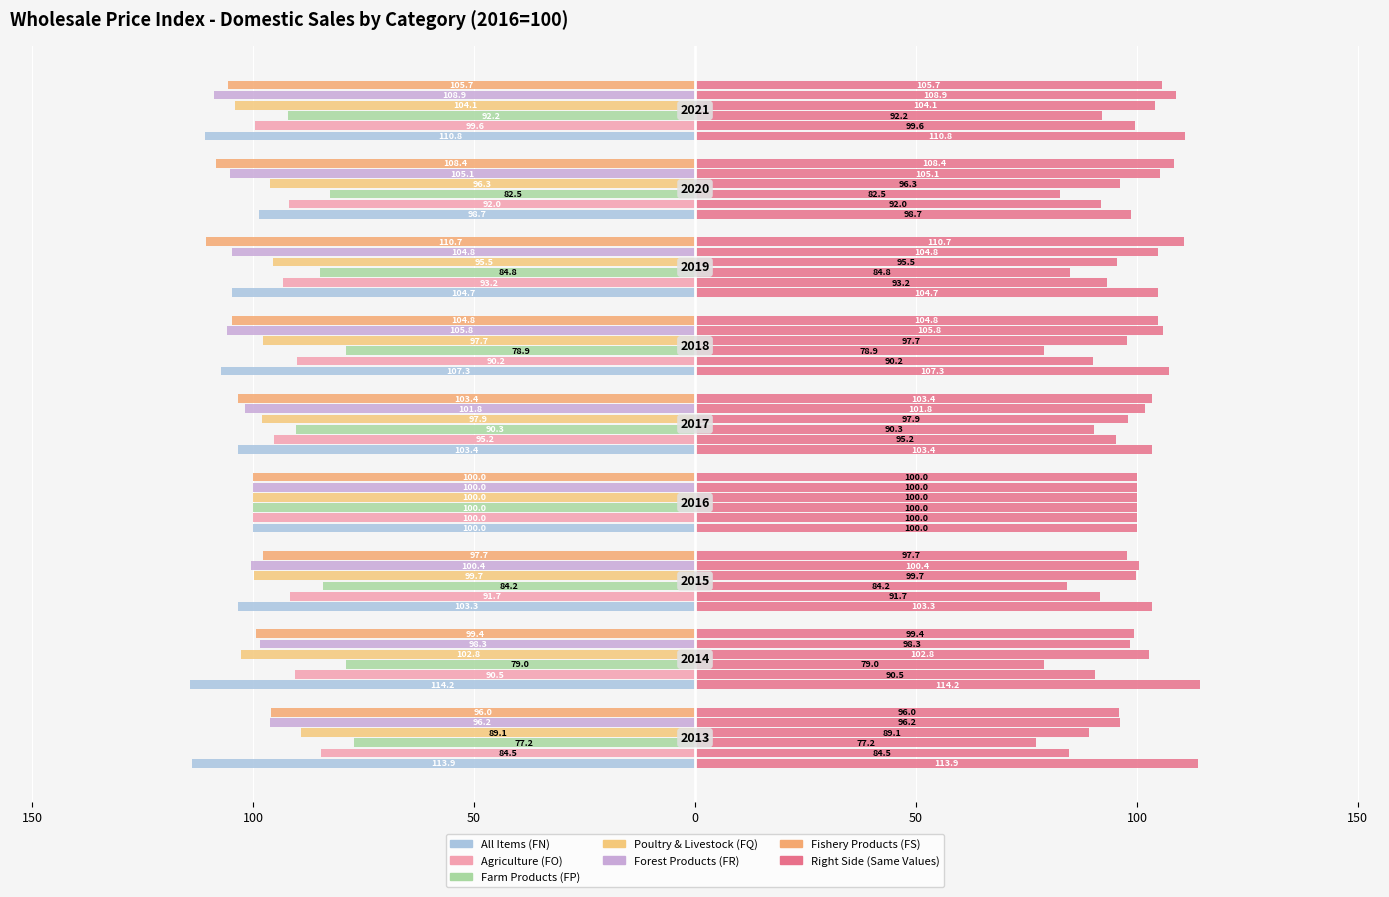

How many groups of bars are there?

9